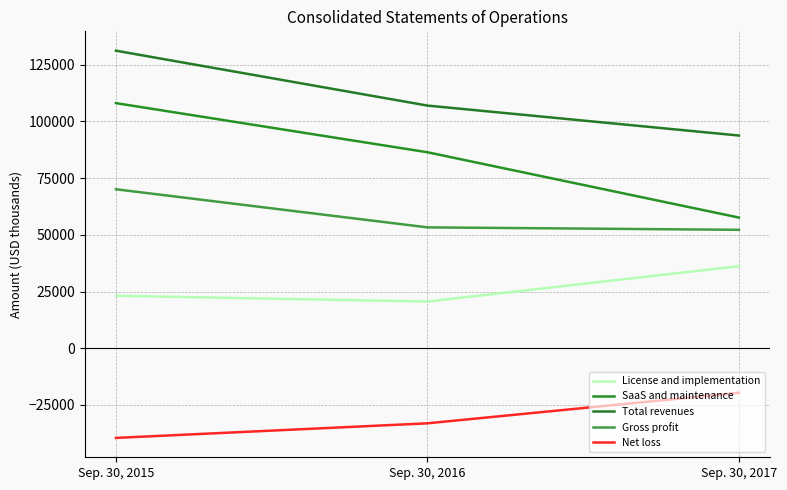

Reading right to left, list all the values displayed in this chart.

License and implementation: 36172	20579	23114
SaaS and maintenance: 57596	86392	108055
Total revenues: 93768	106971	131169
Gross profit: 52199	53278	70073
Net loss: -19639	-33111	-39547